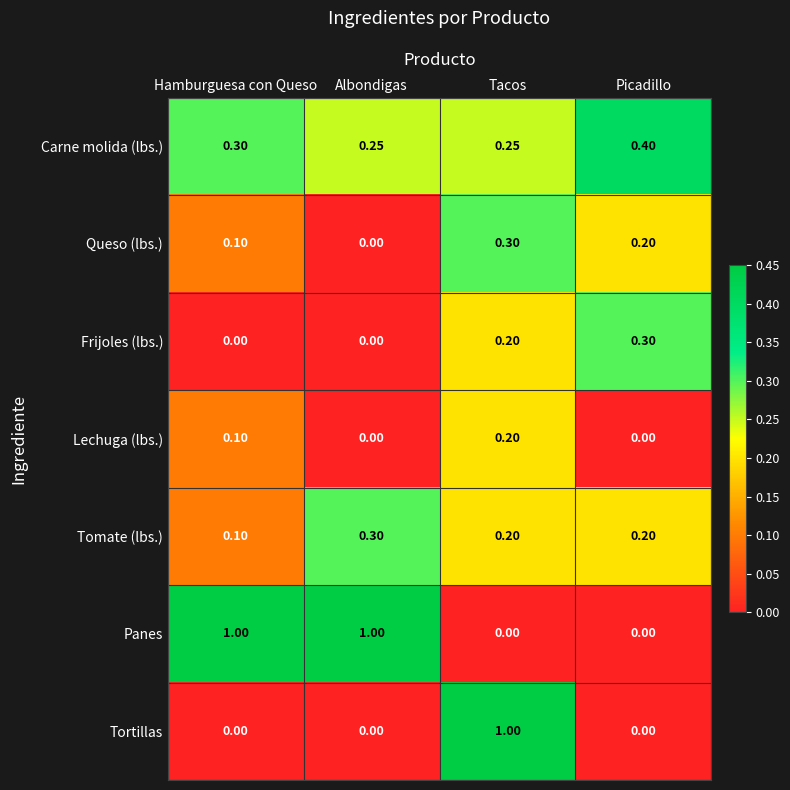

Which series has the largest total across all categories?

Panes